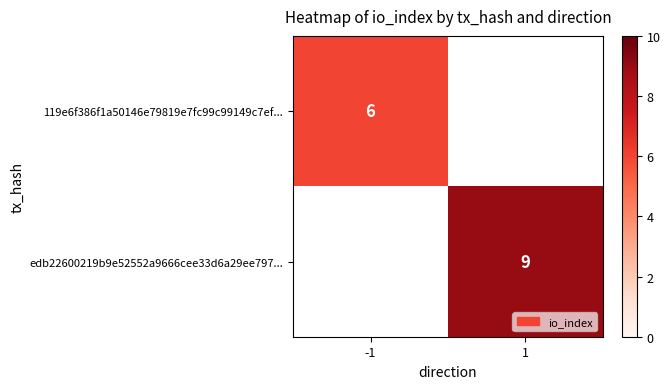

The value of edb22600219b9e52552a9666cee33d6a29ee797... at 1 is 3.0. True or false?

False